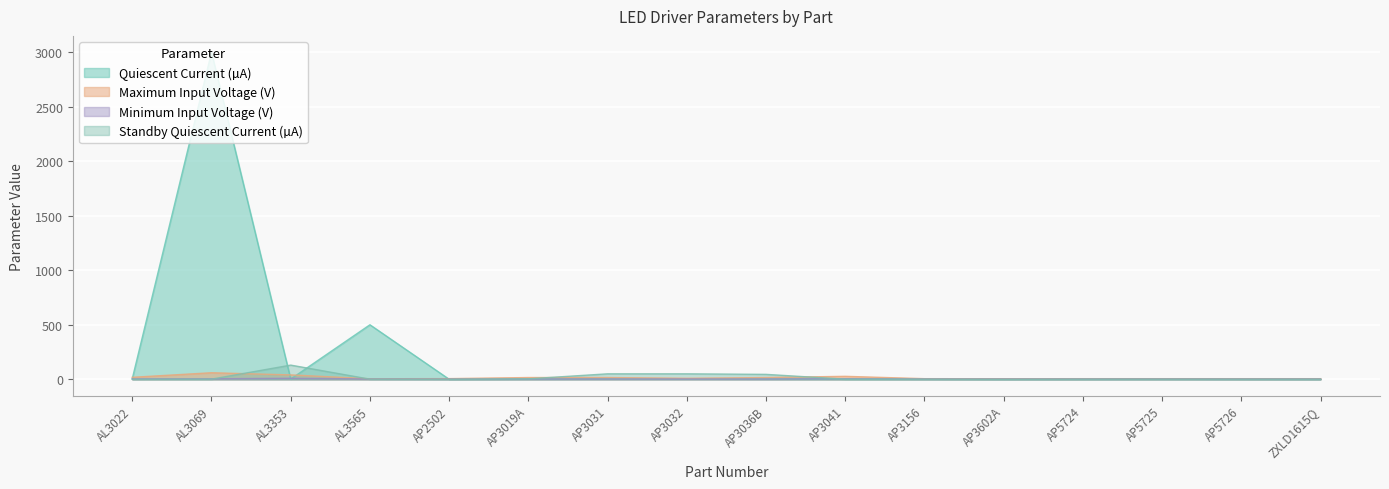

At how many categories does at least one series exceed 1795?

1